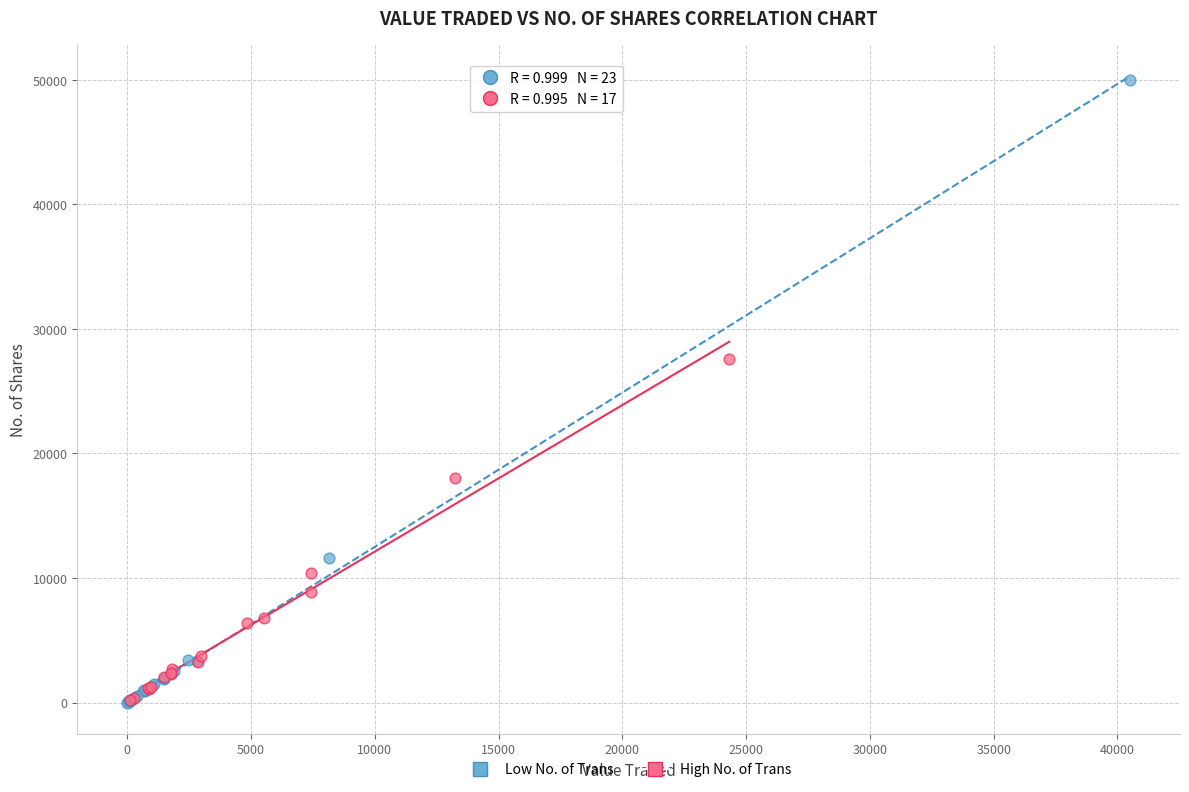

Which series has the largest Y range (max minus min)?

Low No. of Trans